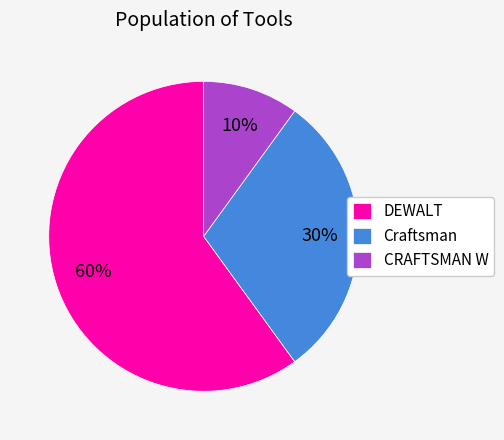

True or false: DEWALT accounts for 60% of the total.

True